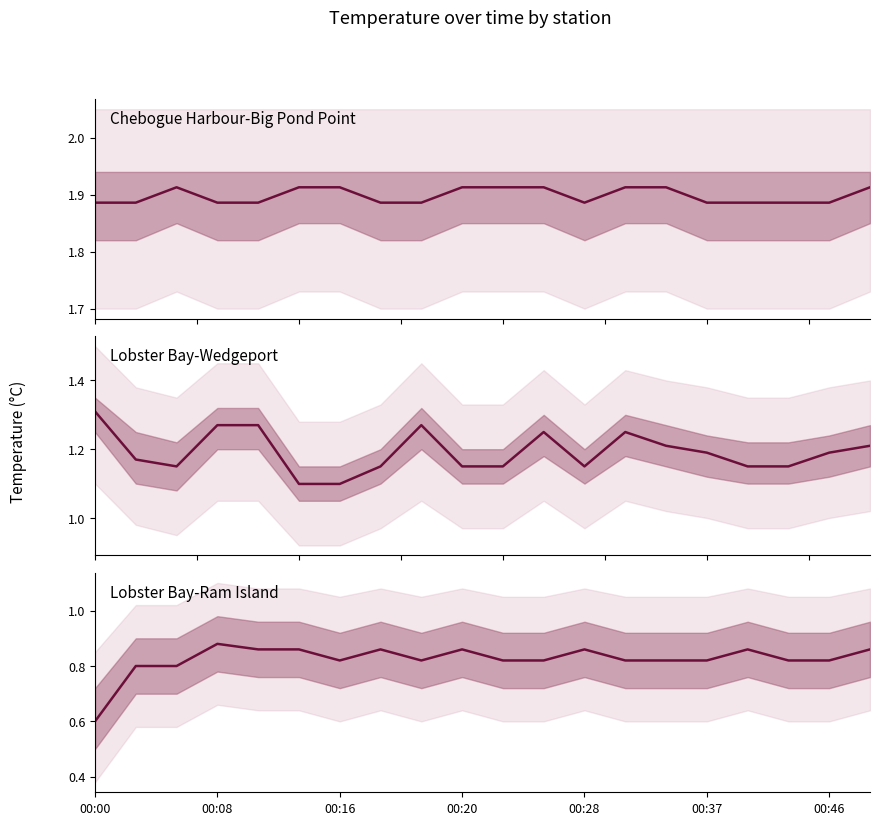

At how many categories does at least one series exceed 1?

20